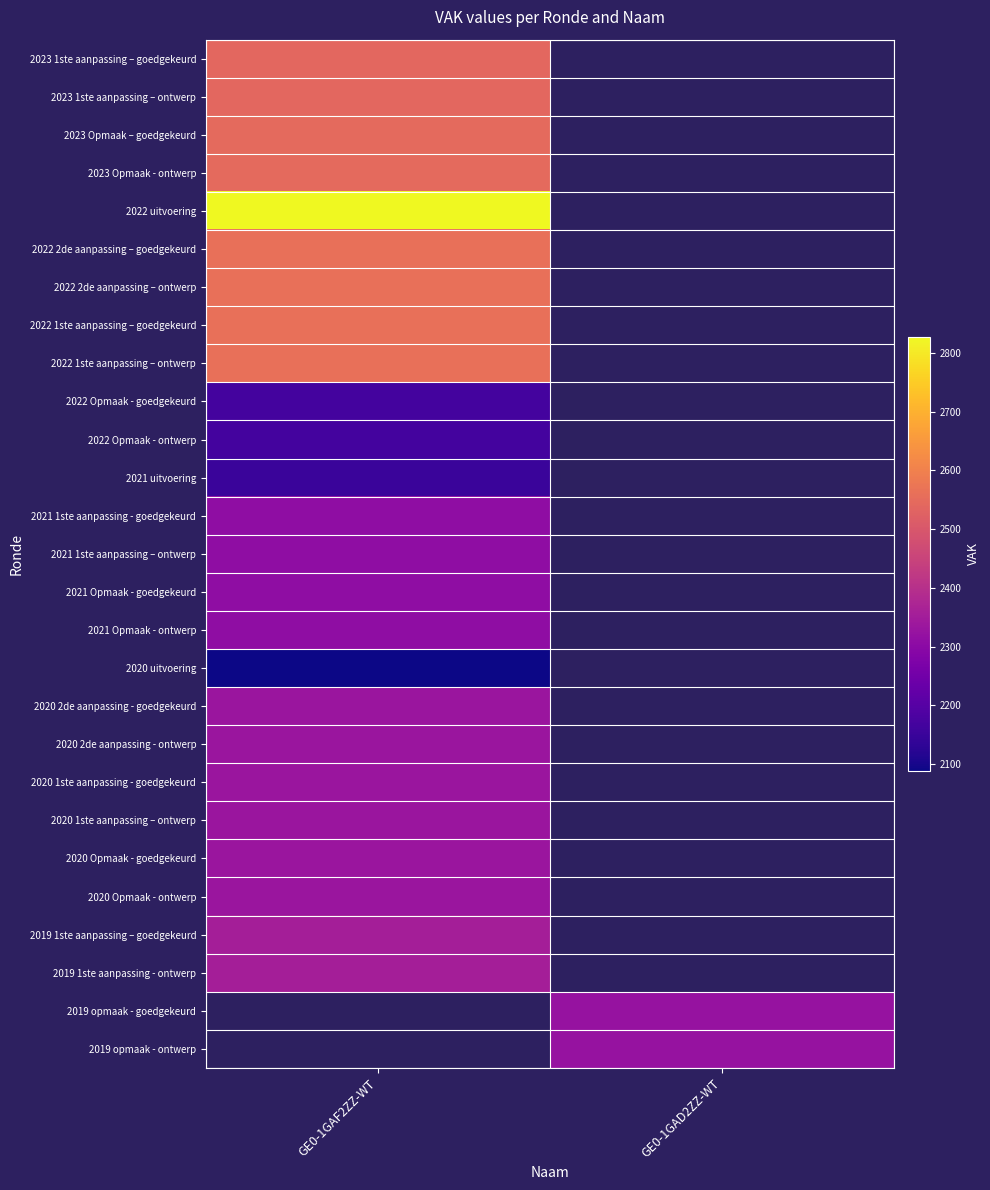

What is the approximate value of 2022 Opmaak - ontwerp at GE0-1GAF2ZZ-WT?

2168.0